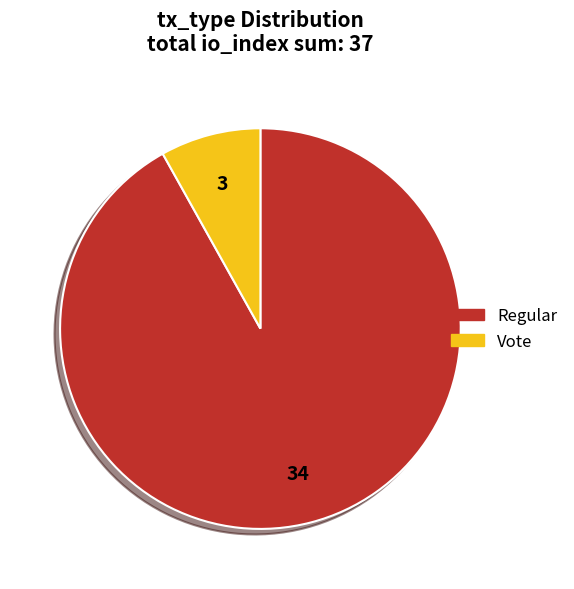

How many slices are in this pie chart?

2